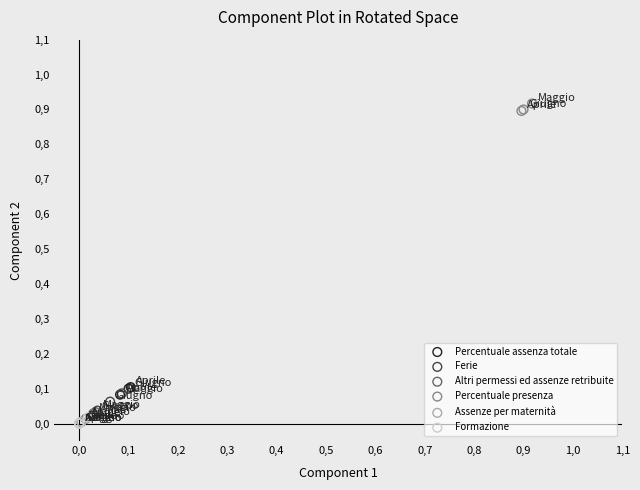

What are all the series names shown in the legend?

Percentuale assenza totale, Ferie, Altri permessi ed assenze retribuite, Percentuale presenza, Assenze per maternità, Formazione